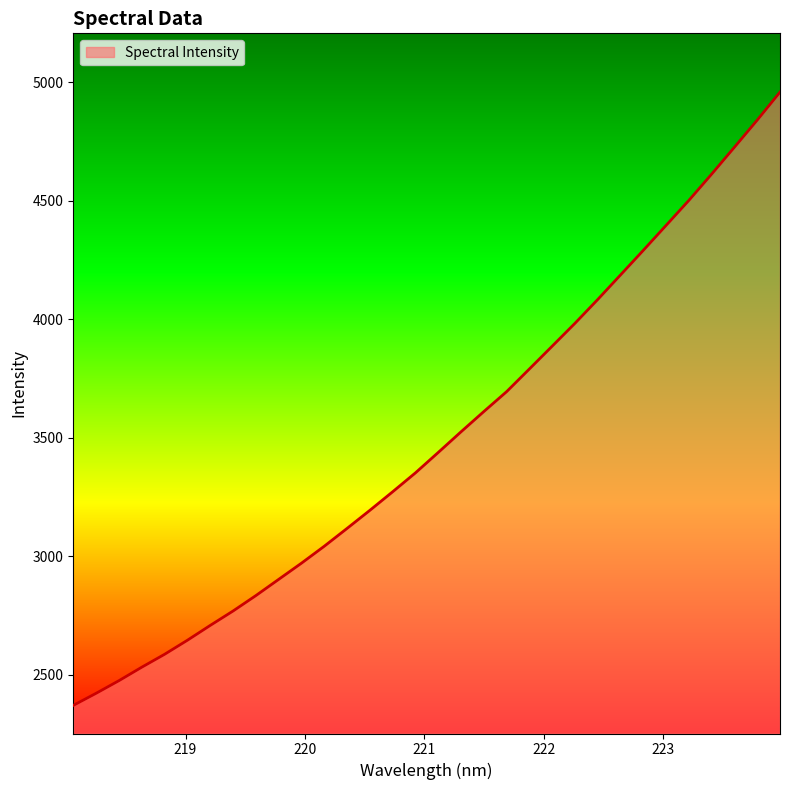

What is the smallest value displayed?

2371.4